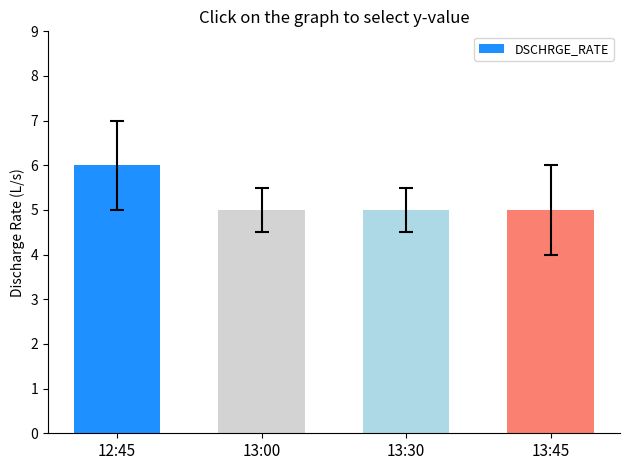

What is the approximate value at 12:45?

6